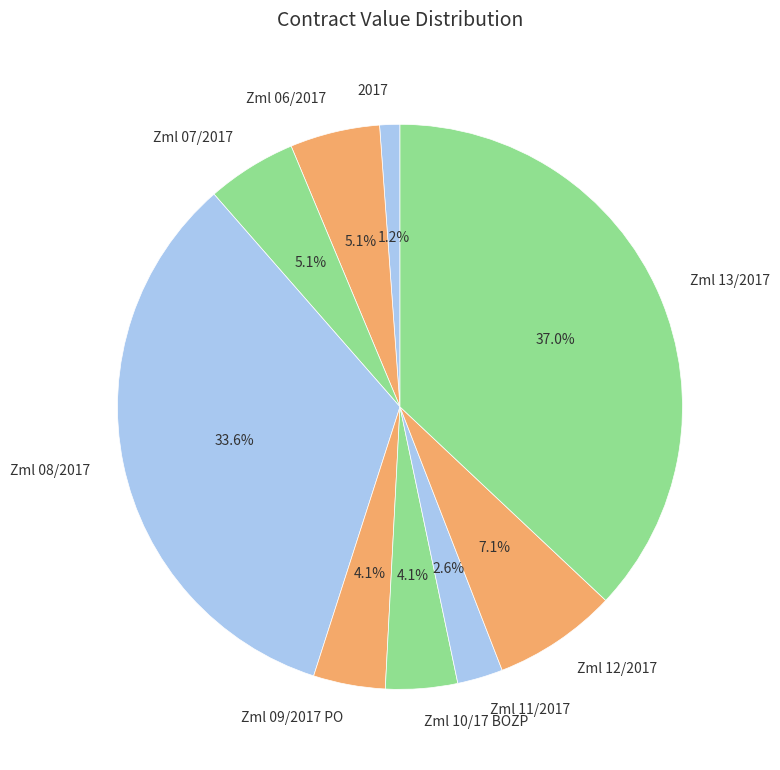

What is the largest slice in the pie chart?

Zml 13/2017